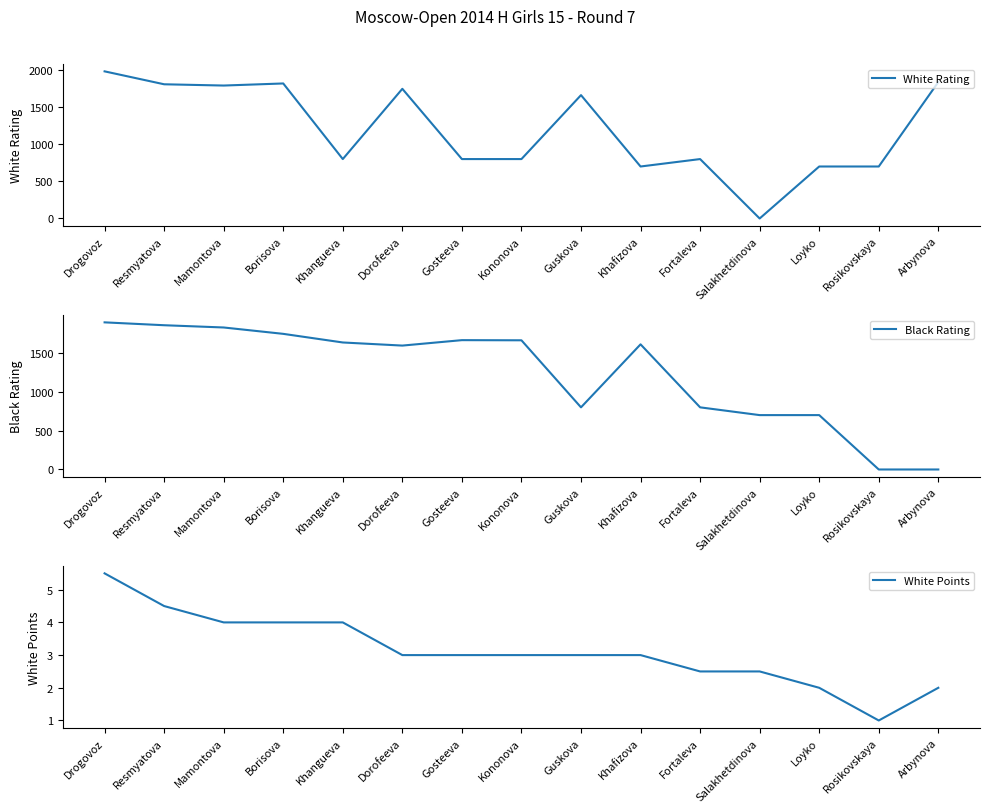

Between Dorofeeva and Salakhetdinova, which is larger?

Dorofeeva